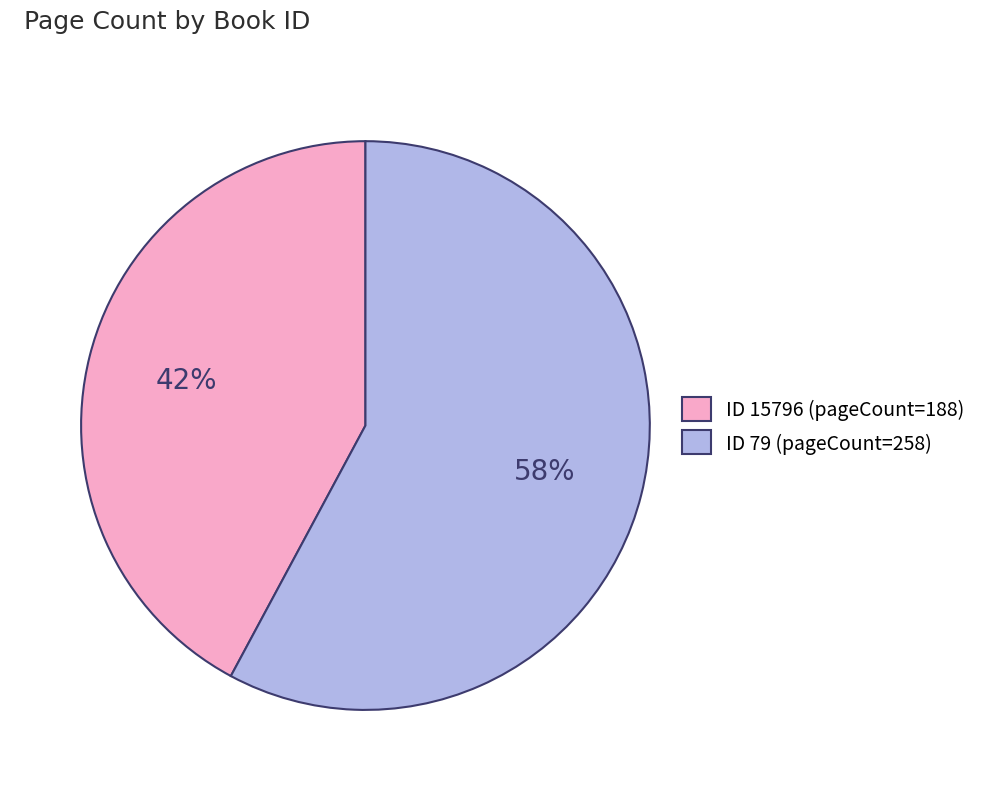

Which category accounts for the majority?

ID 79 (pageCount=258)